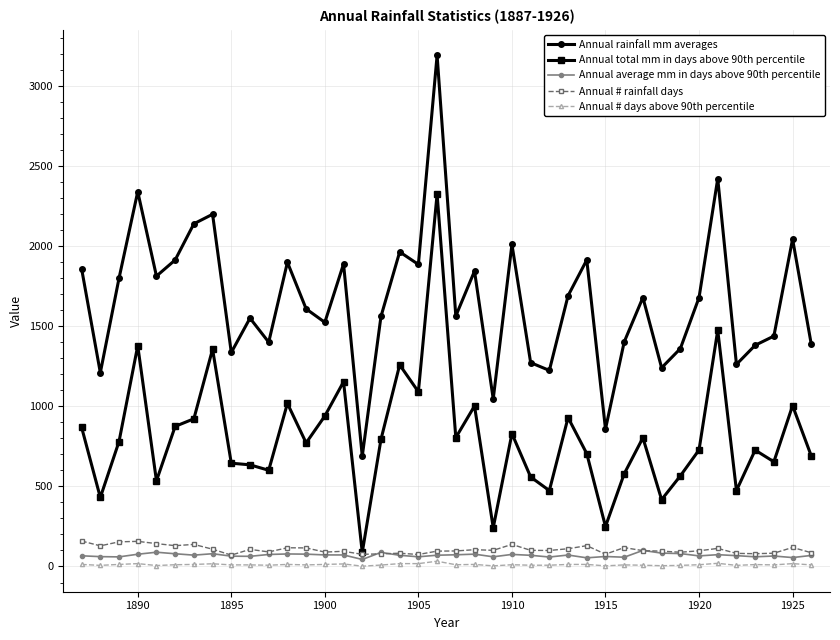

What is the minimum value for Annual # days above 90th percentile?

2.0